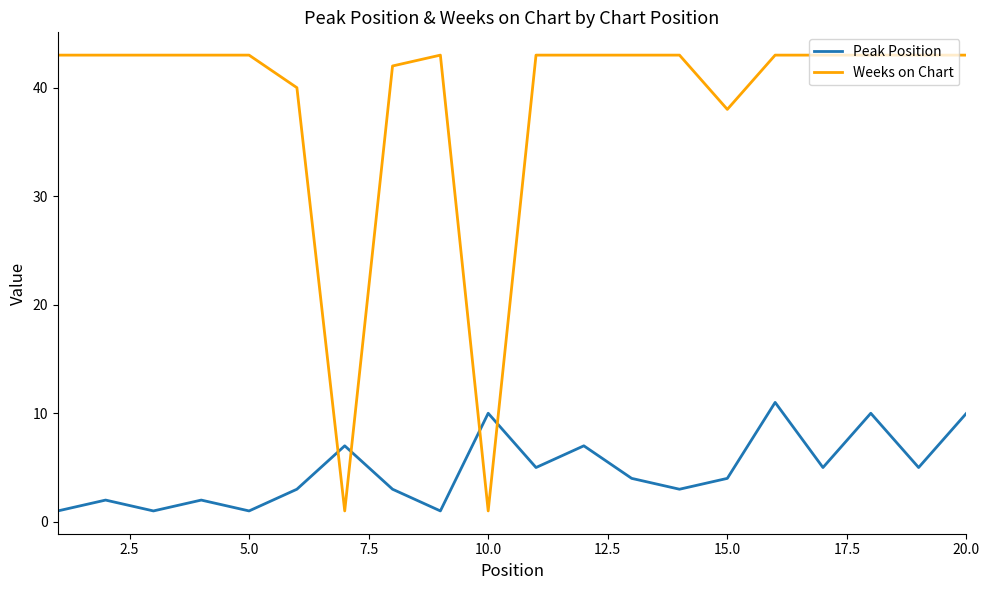

Which series has the largest total across all categories?

Weeks on Chart